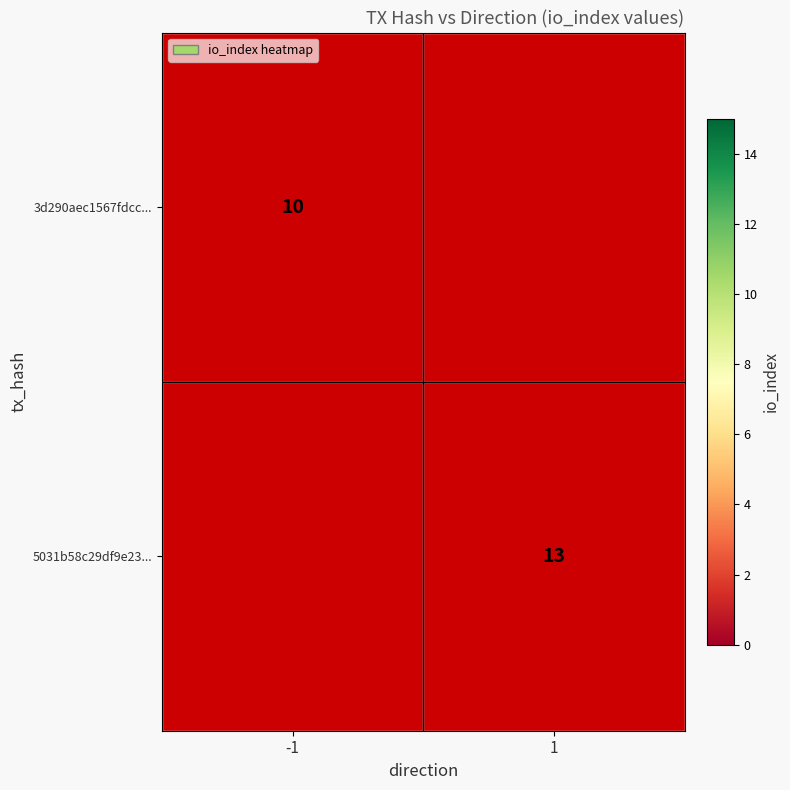

The value of 3d290aec1567fdcc... at -1 is 5. True or false?

False